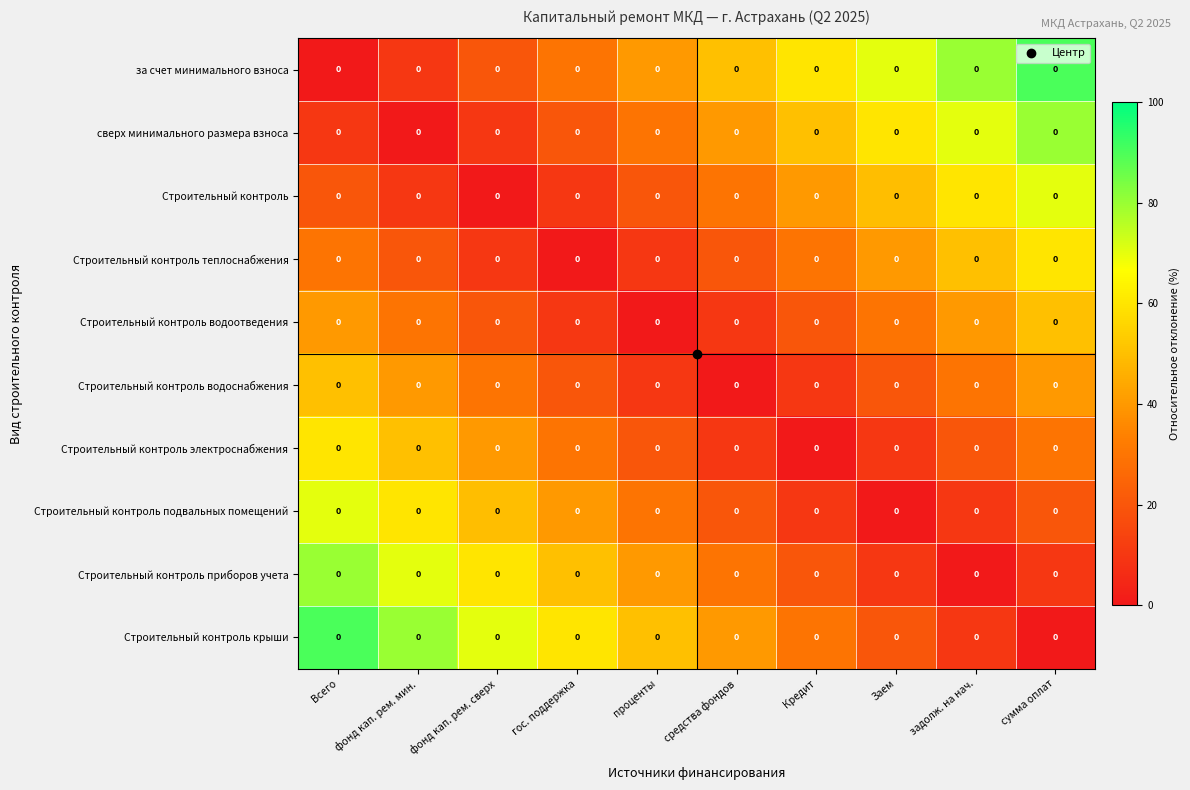

What is the difference between the highest and lowest values at сумма оплат?

90.0